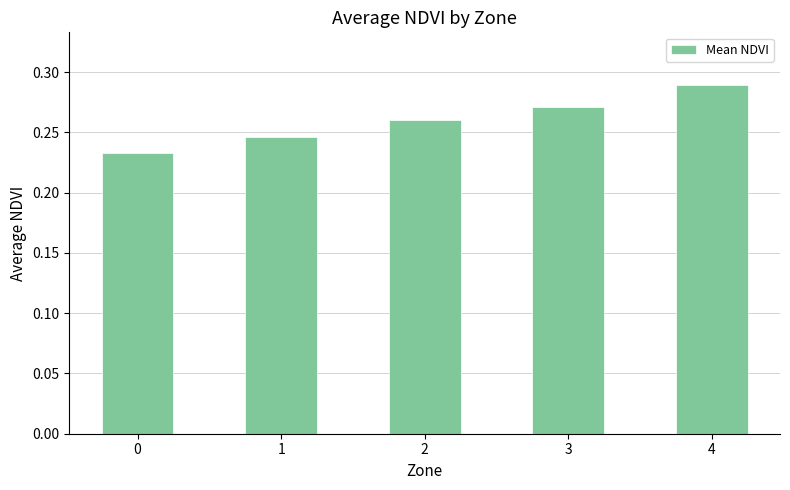

The chart shows a value of 0.1 at 2. True or false?

False